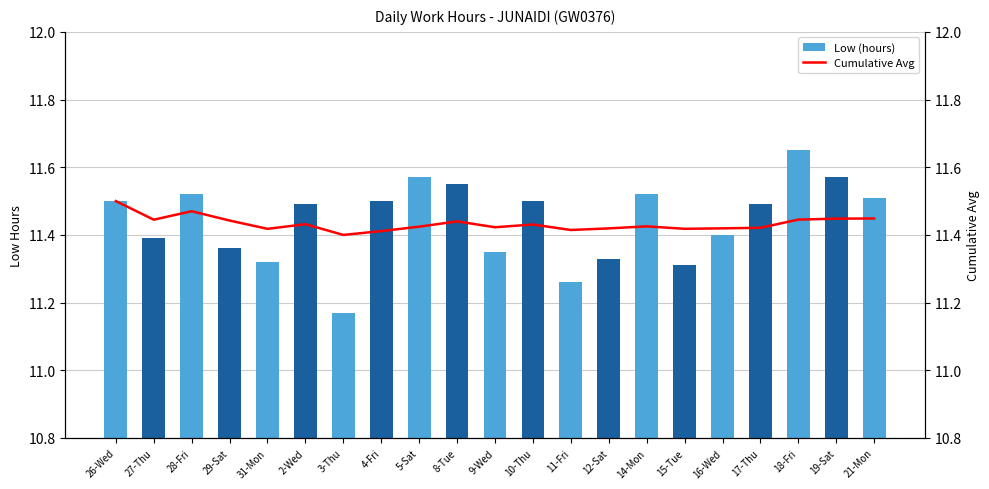

Reading left to right, transcribe all the data shown in this chart.

Low (hours): 11.5	11.4	11.5	11.4	11.3	11.5	11.2	11.5	11.6	11.6	11.3	11.5	11.3	11.3	11.5	11.3	11.4	11.5	11.7	11.6	11.5
Cumulative Avg: 11.5	11.4	11.5	11.4	11.4	11.4	11.4	11.4	11.4	11.4	11.4	11.4	11.4	11.4	11.4	11.4	11.4	11.4	11.4	11.4	11.4